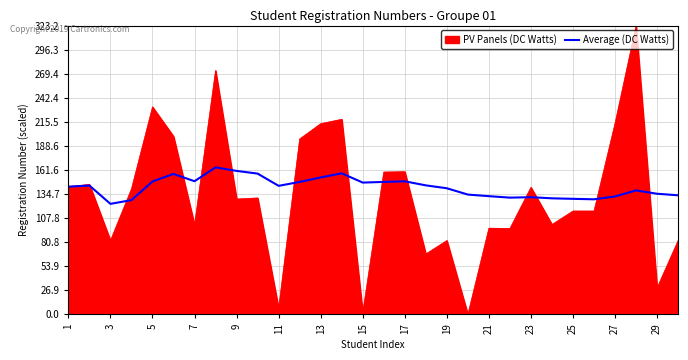

Which series has the largest range (max minus min)?

PV Panels (DC Watts)